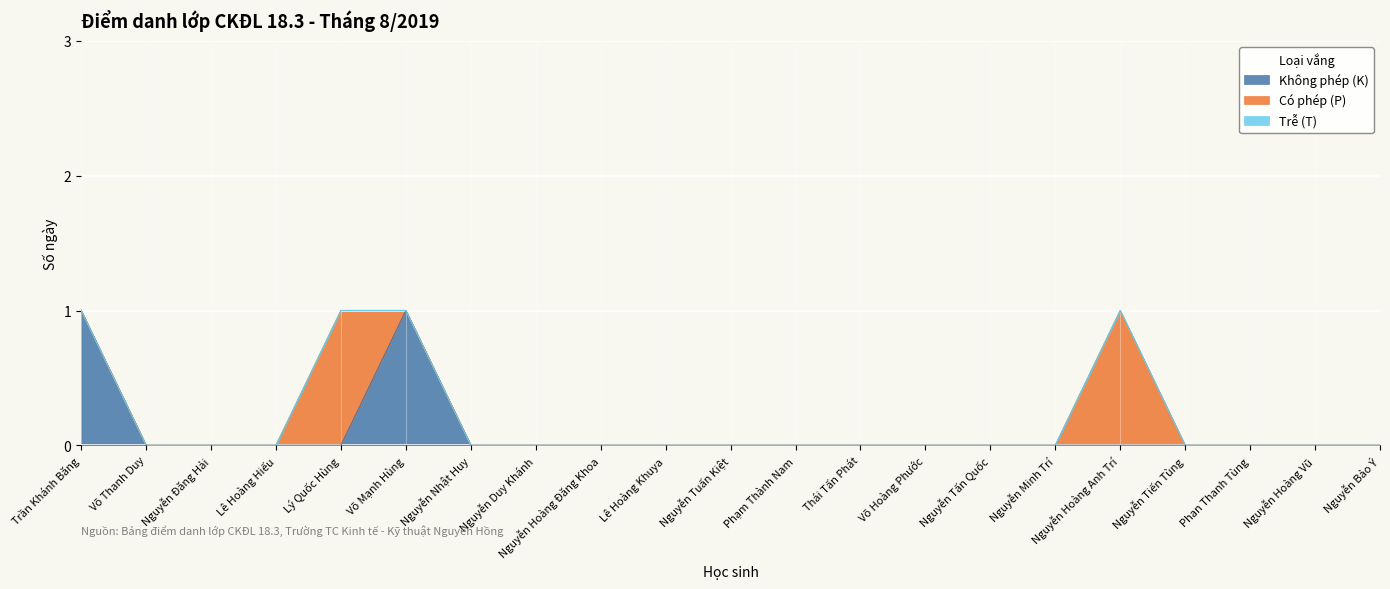

Reading right to left, transcribe all the data shown in this chart.

Không phép (K): 0	0	0	0	0	0	0	0	0	0	0	0	0	0	0	1	0	0	0	0	1
Có phép (P): 0	0	0	0	1	0	0	0	0	0	0	0	0	0	0	0	1	0	0	0	0
Trễ (T): 0	0	0	0	0	0	0	0	0	0	0	0	0	0	0	0	0	0	0	0	0